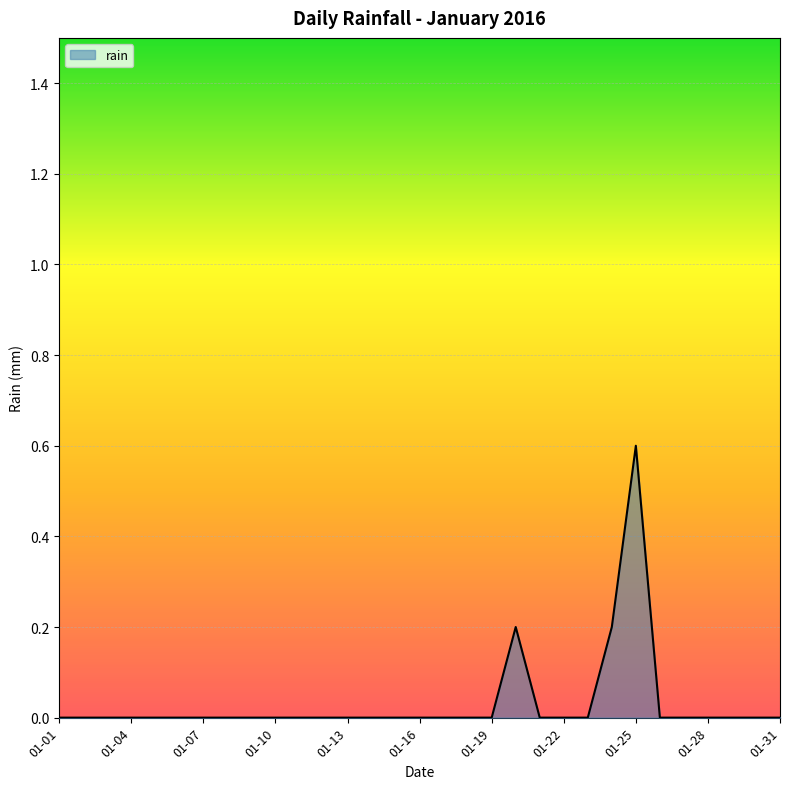

What is the sum of all values?

1.0